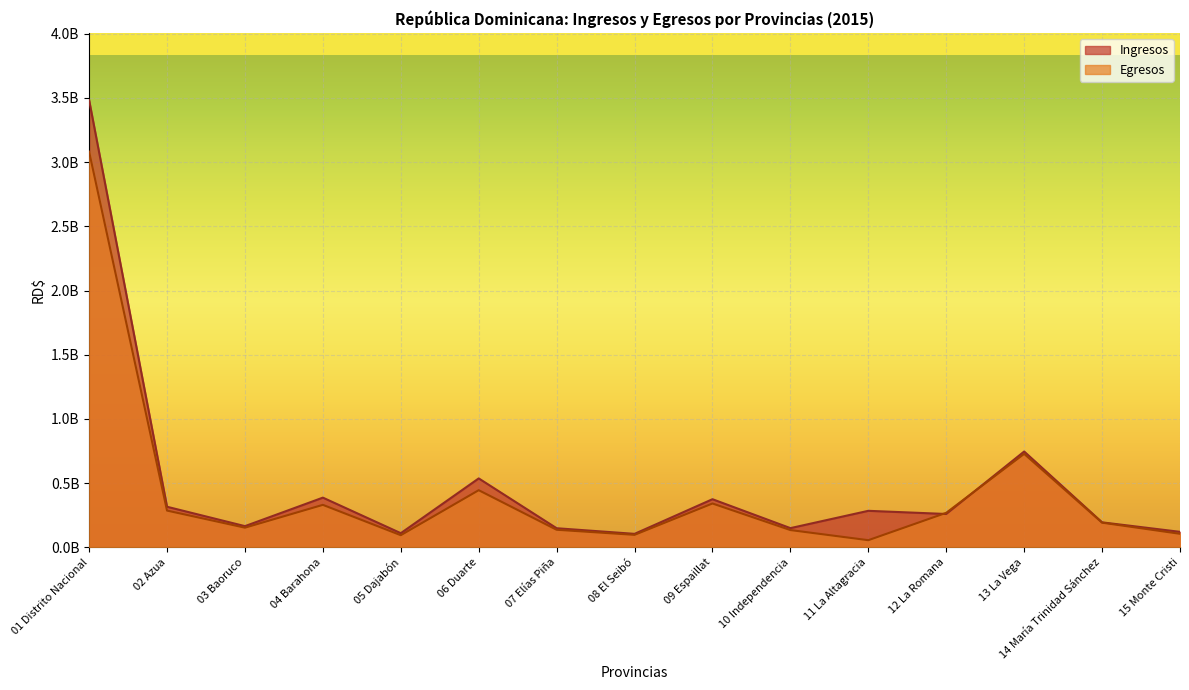

What is the sum of all Egresos values?

6457371395